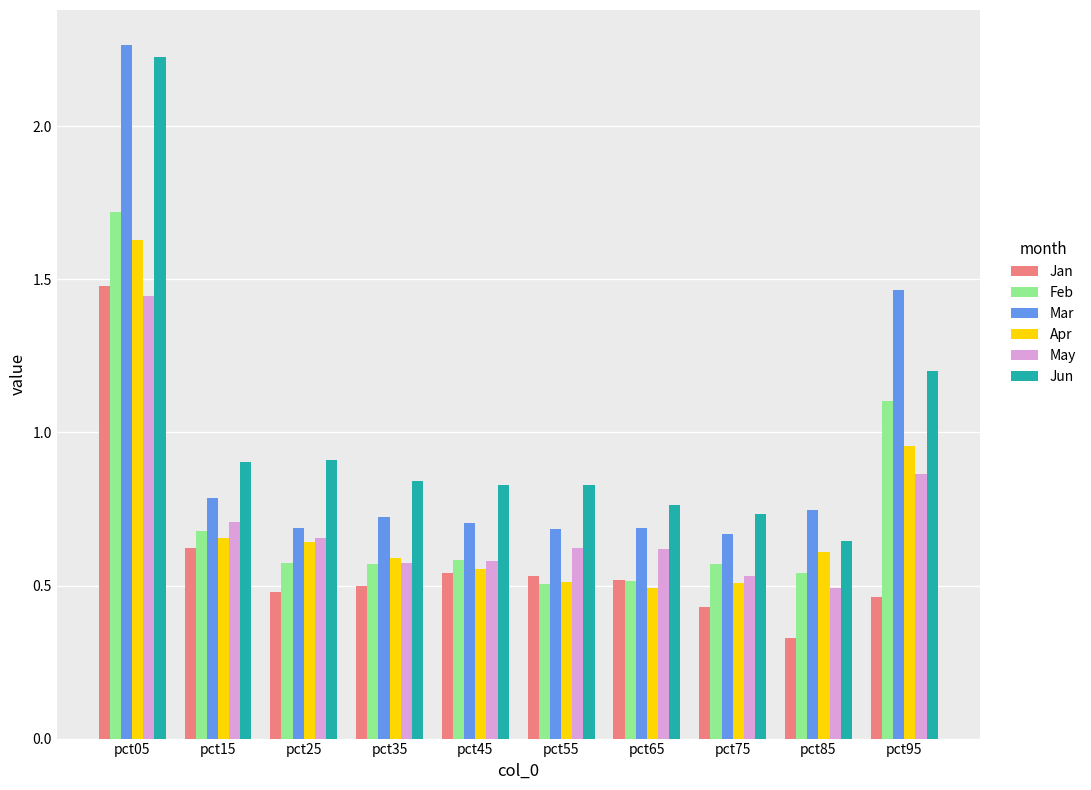

What is the sum of all Mar values?

9.4